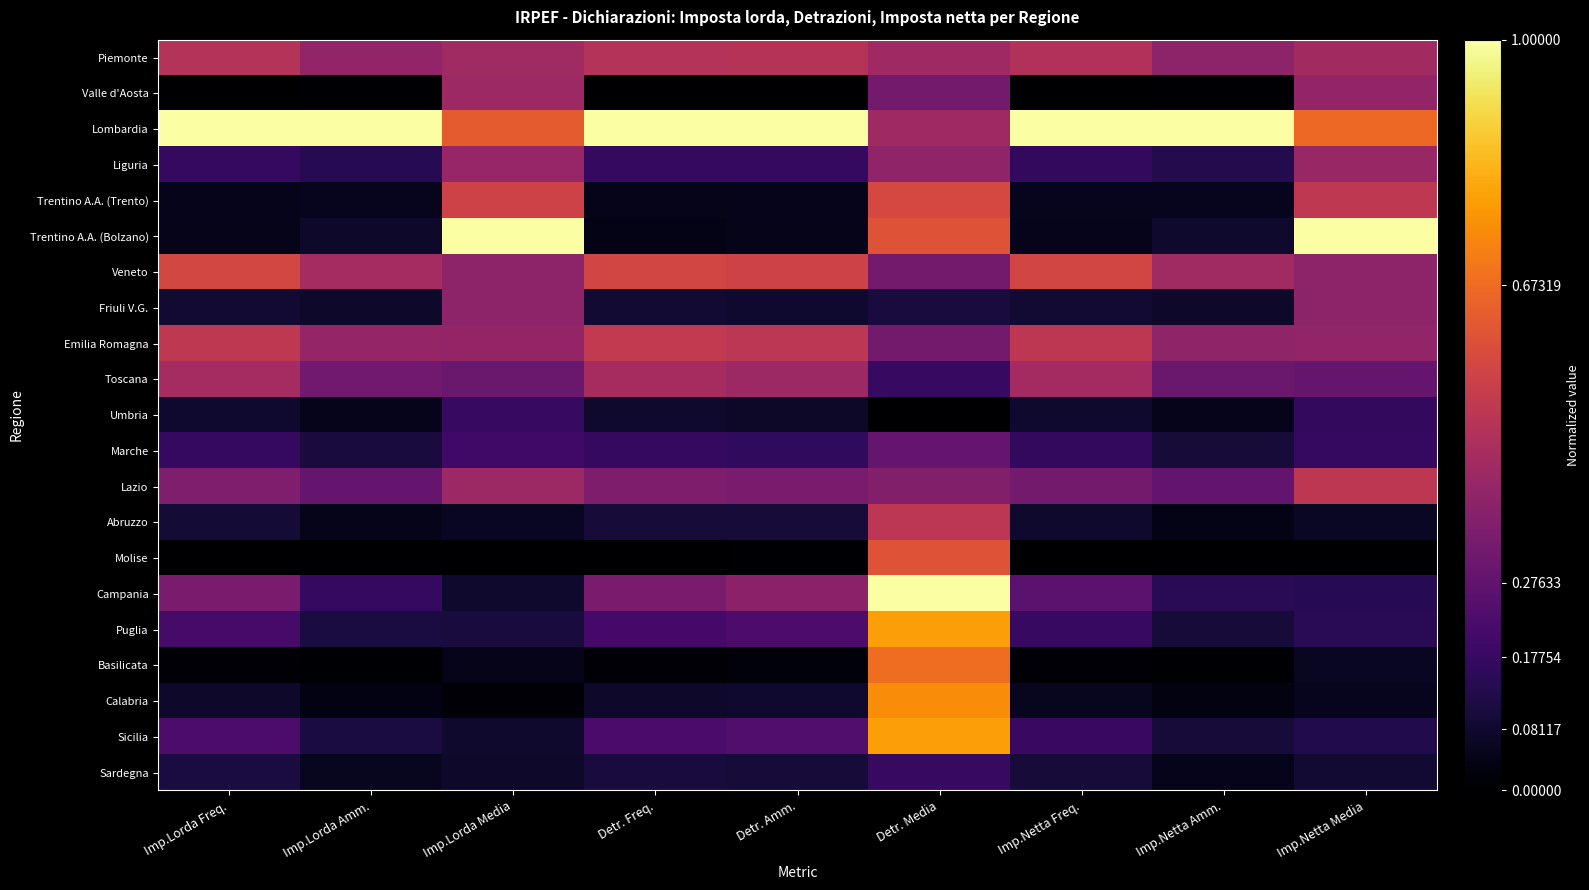

Reading right to left, extract all data points from this chart.

Piemonte: Imp.Netta Media=0.4	Imp.Netta Amm.=0.4	Imp.Netta Freq.=0.5	Detr. Media=0.4	Detr. Amm.=0.5	Detr. Freq.=0.5	Imp.Lorda Media=0.4	Imp.Lorda Amm.=0.4	Imp.Lorda Freq.=0.5
Valle d'Aosta: Imp.Netta Media=0.4	Imp.Netta Amm.=0.0	Imp.Netta Freq.=0.0	Detr. Media=0.3	Detr. Amm.=0.0	Detr. Freq.=0.0	Imp.Lorda Media=0.4	Imp.Lorda Amm.=0.0	Imp.Lorda Freq.=0.0
Lombardia: Imp.Netta Media=0.7	Imp.Netta Amm.=1.0	Imp.Netta Freq.=1.0	Detr. Media=0.4	Detr. Amm.=1.0	Detr. Freq.=1.0	Imp.Lorda Media=0.6	Imp.Lorda Amm.=1.0	Imp.Lorda Freq.=1.0
Liguria: Imp.Netta Media=0.4	Imp.Netta Amm.=0.1	Imp.Netta Freq.=0.2	Detr. Media=0.4	Detr. Amm.=0.2	Detr. Freq.=0.2	Imp.Lorda Media=0.4	Imp.Lorda Amm.=0.1	Imp.Lorda Freq.=0.2
Trentino A.A. (Trento): Imp.Netta Media=0.5	Imp.Netta Amm.=0.1	Imp.Netta Freq.=0.1	Detr. Media=0.6	Detr. Amm.=0.0	Detr. Freq.=0.0	Imp.Lorda Media=0.6	Imp.Lorda Amm.=0.1	Imp.Lorda Freq.=0.0
Trentino A.A. (Bolzano): Imp.Netta Media=1.0	Imp.Netta Amm.=0.1	Imp.Netta Freq.=0.0	Detr. Media=0.6	Detr. Amm.=0.0	Detr. Freq.=0.0	Imp.Lorda Media=1.0	Imp.Lorda Amm.=0.1	Imp.Lorda Freq.=0.0
Veneto: Imp.Netta Media=0.4	Imp.Netta Amm.=0.4	Imp.Netta Freq.=0.6	Detr. Media=0.3	Detr. Amm.=0.6	Detr. Freq.=0.6	Imp.Lorda Media=0.4	Imp.Lorda Amm.=0.4	Imp.Lorda Freq.=0.6
Friuli V.G.: Imp.Netta Media=0.4	Imp.Netta Amm.=0.1	Imp.Netta Freq.=0.1	Detr. Media=0.1	Detr. Amm.=0.1	Detr. Freq.=0.1	Imp.Lorda Media=0.4	Imp.Lorda Amm.=0.1	Imp.Lorda Freq.=0.1
Emilia Romagna: Imp.Netta Media=0.4	Imp.Netta Amm.=0.4	Imp.Netta Freq.=0.5	Detr. Media=0.3	Detr. Amm.=0.5	Detr. Freq.=0.5	Imp.Lorda Media=0.4	Imp.Lorda Amm.=0.4	Imp.Lorda Freq.=0.5
Toscana: Imp.Netta Media=0.3	Imp.Netta Amm.=0.3	Imp.Netta Freq.=0.4	Detr. Media=0.2	Detr. Amm.=0.4	Detr. Freq.=0.4	Imp.Lorda Media=0.3	Imp.Lorda Amm.=0.3	Imp.Lorda Freq.=0.4
Umbria: Imp.Netta Media=0.2	Imp.Netta Amm.=0.0	Imp.Netta Freq.=0.1	Detr. Media=0.0	Detr. Amm.=0.1	Detr. Freq.=0.1	Imp.Lorda Media=0.2	Imp.Lorda Amm.=0.1	Imp.Lorda Freq.=0.1
Marche: Imp.Netta Media=0.2	Imp.Netta Amm.=0.1	Imp.Netta Freq.=0.2	Detr. Media=0.3	Detr. Amm.=0.2	Detr. Freq.=0.2	Imp.Lorda Media=0.2	Imp.Lorda Amm.=0.1	Imp.Lorda Freq.=0.2
Lazio: Imp.Netta Media=0.5	Imp.Netta Amm.=0.3	Imp.Netta Freq.=0.3	Detr. Media=0.4	Detr. Amm.=0.3	Detr. Freq.=0.3	Imp.Lorda Media=0.4	Imp.Lorda Amm.=0.3	Imp.Lorda Freq.=0.3
Abruzzo: Imp.Netta Media=0.1	Imp.Netta Amm.=0.0	Imp.Netta Freq.=0.1	Detr. Media=0.5	Detr. Amm.=0.1	Detr. Freq.=0.1	Imp.Lorda Media=0.1	Imp.Lorda Amm.=0.0	Imp.Lorda Freq.=0.1
Molise: Imp.Netta Media=0.0	Imp.Netta Amm.=0.0	Imp.Netta Freq.=0.0	Detr. Media=0.6	Detr. Amm.=0.0	Detr. Freq.=0.0	Imp.Lorda Media=0.0	Imp.Lorda Amm.=0.0	Imp.Lorda Freq.=0.0
Campania: Imp.Netta Media=0.1	Imp.Netta Amm.=0.1	Imp.Netta Freq.=0.3	Detr. Media=1.0	Detr. Amm.=0.4	Detr. Freq.=0.3	Imp.Lorda Media=0.1	Imp.Lorda Amm.=0.2	Imp.Lorda Freq.=0.3
Puglia: Imp.Netta Media=0.1	Imp.Netta Amm.=0.1	Imp.Netta Freq.=0.2	Detr. Media=0.8	Detr. Amm.=0.2	Detr. Freq.=0.2	Imp.Lorda Media=0.1	Imp.Lorda Amm.=0.1	Imp.Lorda Freq.=0.2
Basilicata: Imp.Netta Media=0.1	Imp.Netta Amm.=0.0	Imp.Netta Freq.=0.0	Detr. Media=0.7	Detr. Amm.=0.0	Detr. Freq.=0.0	Imp.Lorda Media=0.0	Imp.Lorda Amm.=0.0	Imp.Lorda Freq.=0.0
Calabria: Imp.Netta Media=0.1	Imp.Netta Amm.=0.0	Imp.Netta Freq.=0.1	Detr. Media=0.7	Detr. Amm.=0.1	Detr. Freq.=0.1	Imp.Lorda Media=0.0	Imp.Lorda Amm.=0.0	Imp.Lorda Freq.=0.1
Sicilia: Imp.Netta Media=0.1	Imp.Netta Amm.=0.1	Imp.Netta Freq.=0.2	Detr. Media=0.8	Detr. Amm.=0.2	Detr. Freq.=0.2	Imp.Lorda Media=0.1	Imp.Lorda Amm.=0.1	Imp.Lorda Freq.=0.2
Sardegna: Imp.Netta Media=0.1	Imp.Netta Amm.=0.1	Imp.Netta Freq.=0.1	Detr. Media=0.2	Detr. Amm.=0.1	Detr. Freq.=0.1	Imp.Lorda Media=0.1	Imp.Lorda Amm.=0.1	Imp.Lorda Freq.=0.1